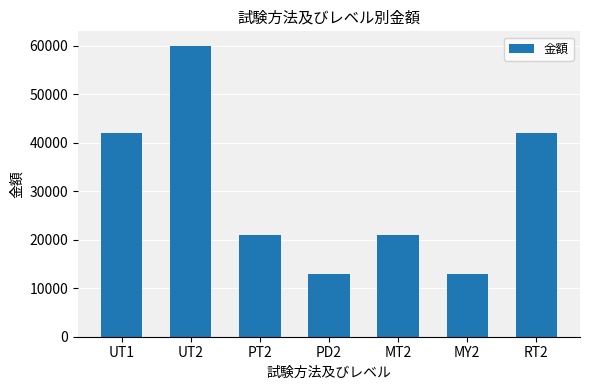

What value does the data have at MY2?

13000